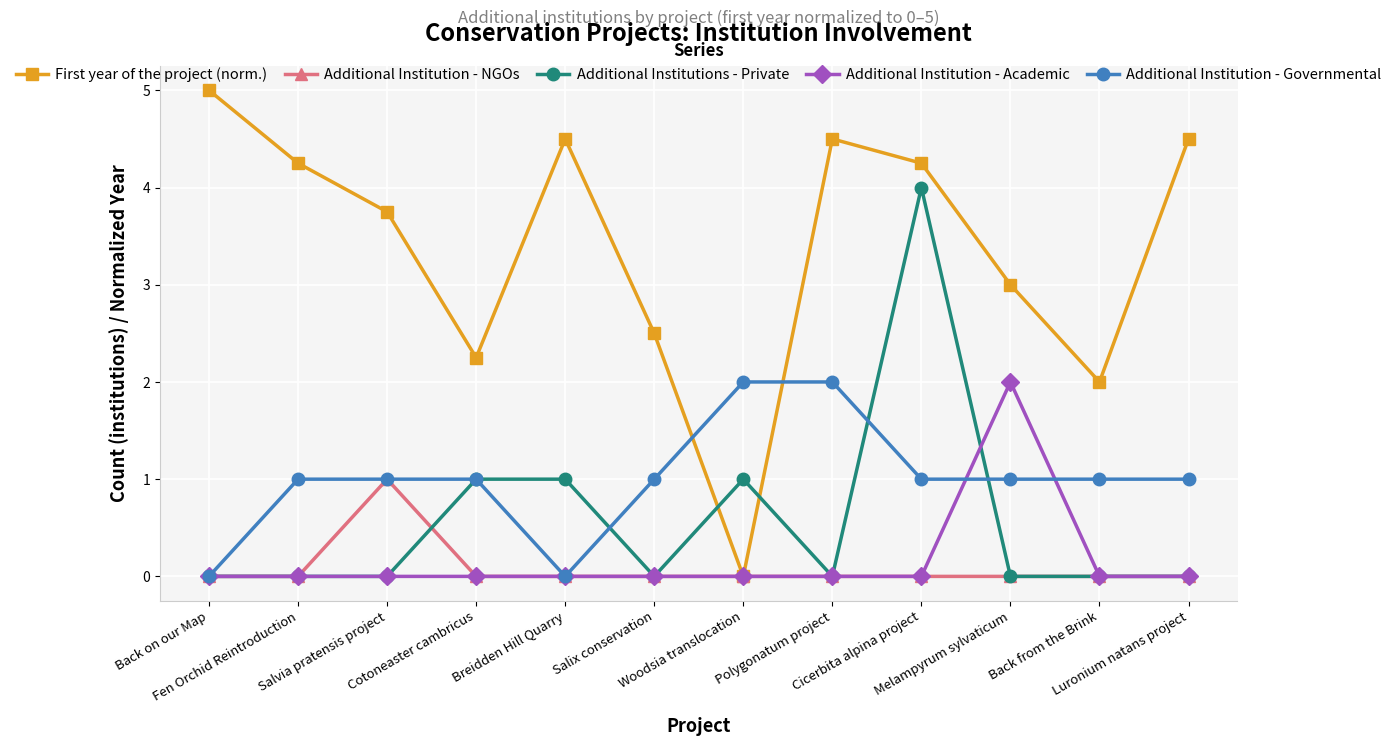

True or false: First year of the project (norm.) has more than 1 interior local peaks.

True